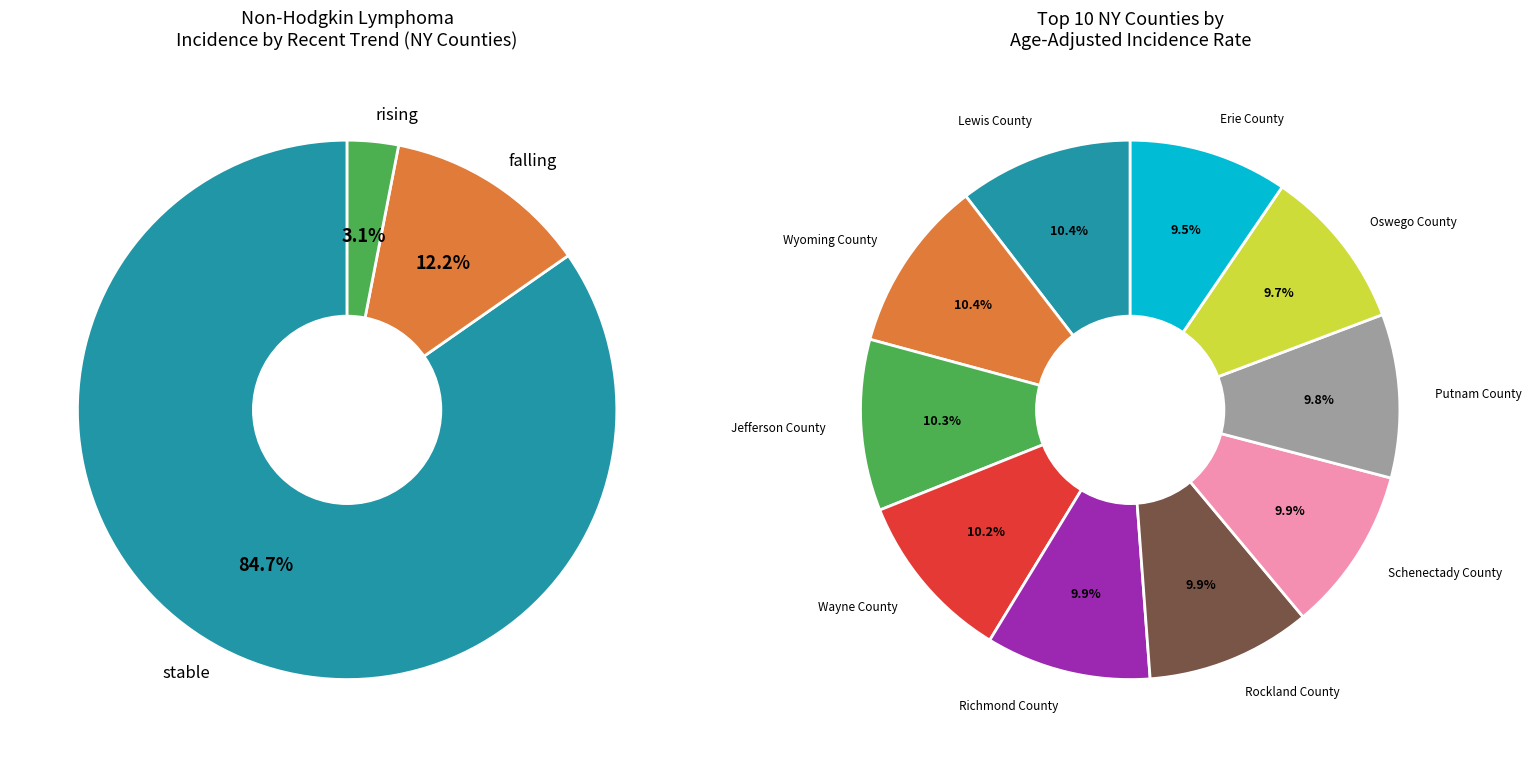

How many segments does this pie chart have?

3